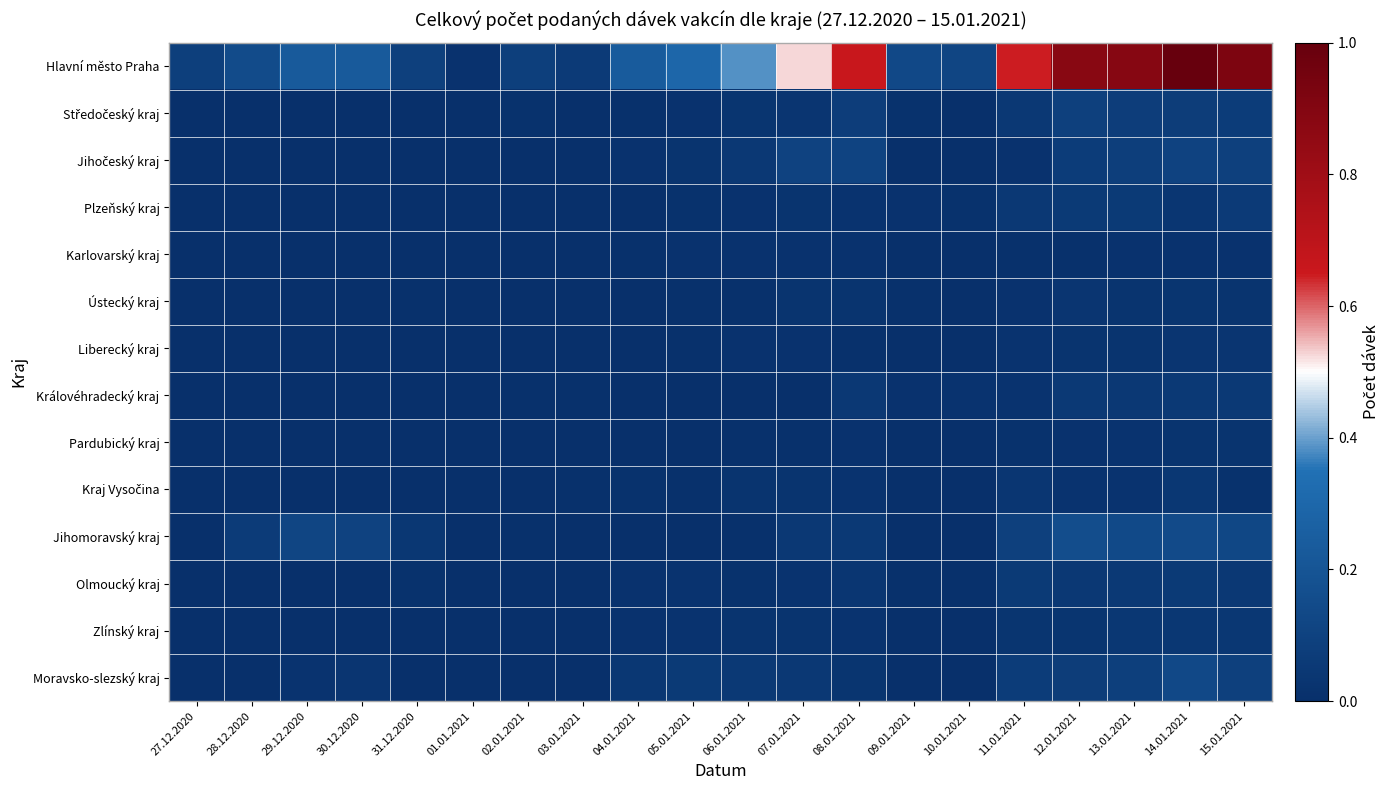

Rank the series by their maximum value, from highest to lowest.

Hlavní město Praha, Jihomoravský kraj, Moravsko-slezský kraj, Jihočeský kraj, Středočeský kraj, Plzeňský kraj, Olmoucký kraj, Královéhradecký kraj, Zlínský kraj, Kraj Vysočina, Liberecký kraj, Ústecký kraj, Pardubický kraj, Karlovarský kraj